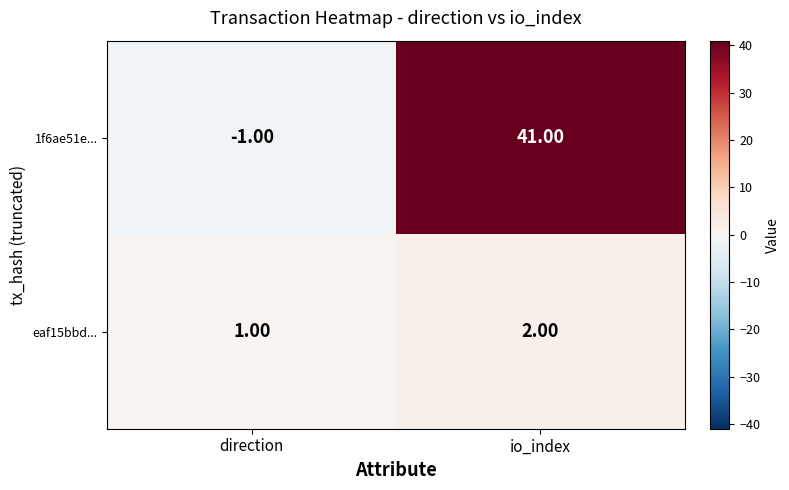

What is the sum of all eaf15bbd... values?

3